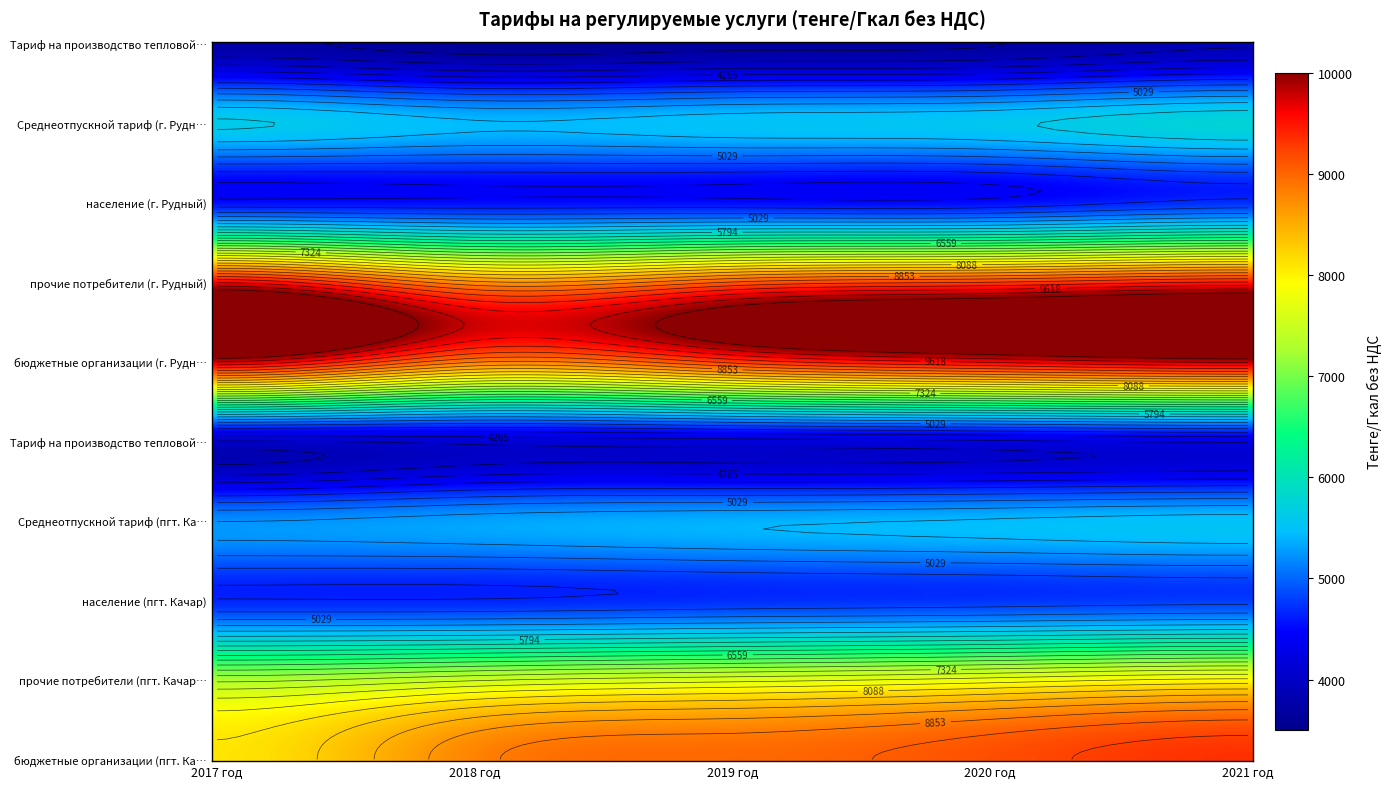

Which series changed the most between 2018 год and 2020 год?

бюджетные организации (г. Рудный)